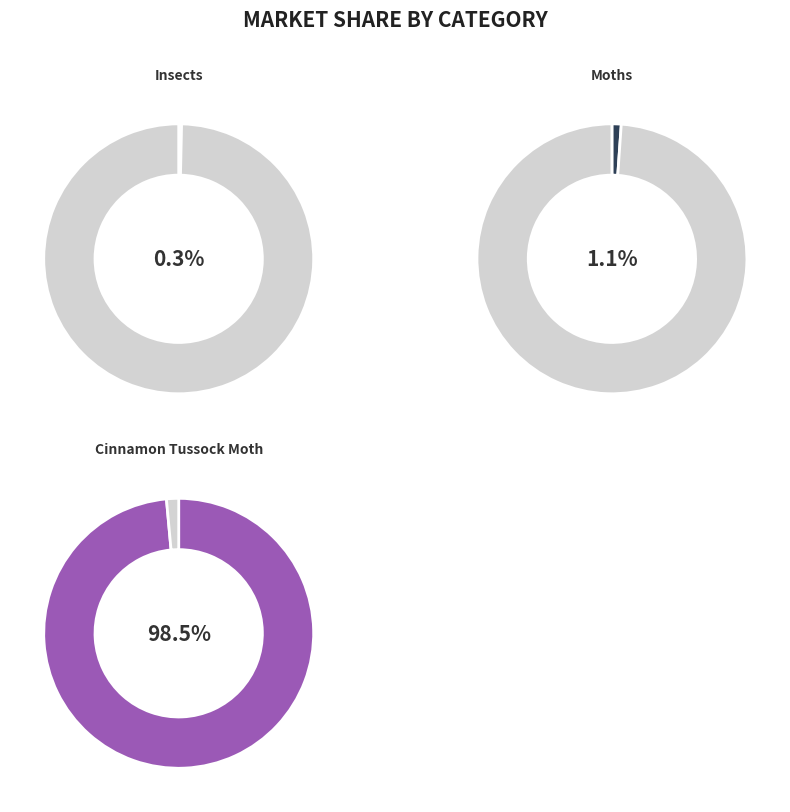

Combined, do Insects and Cinnamon Tussock Moth account for over 50%?

Yes